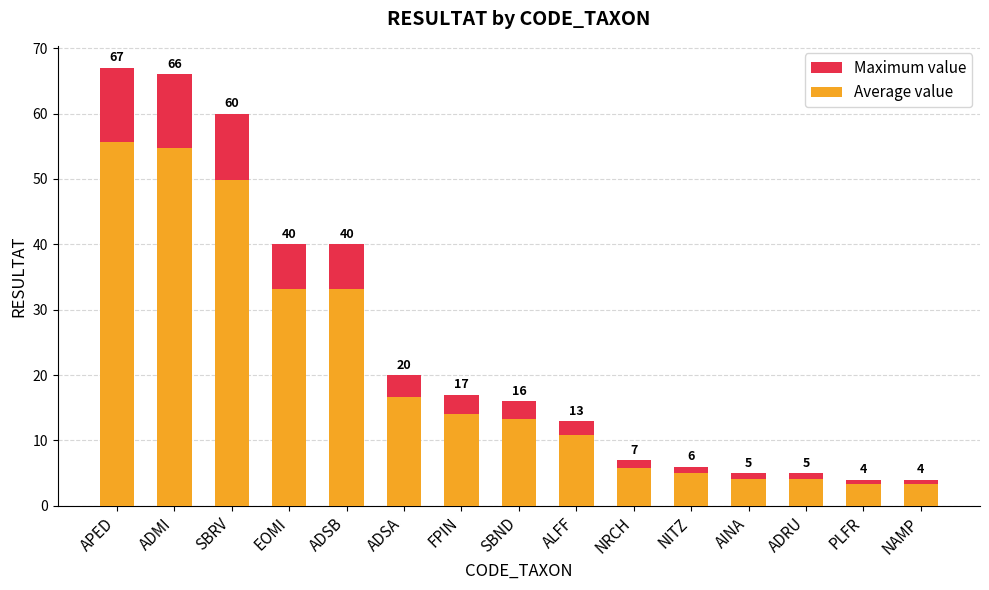

At which category is the sum across all series the highest?

APED